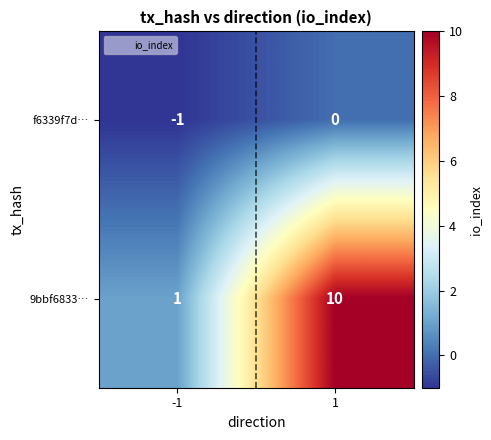

At how many categories does at least one series exceed 8?

1